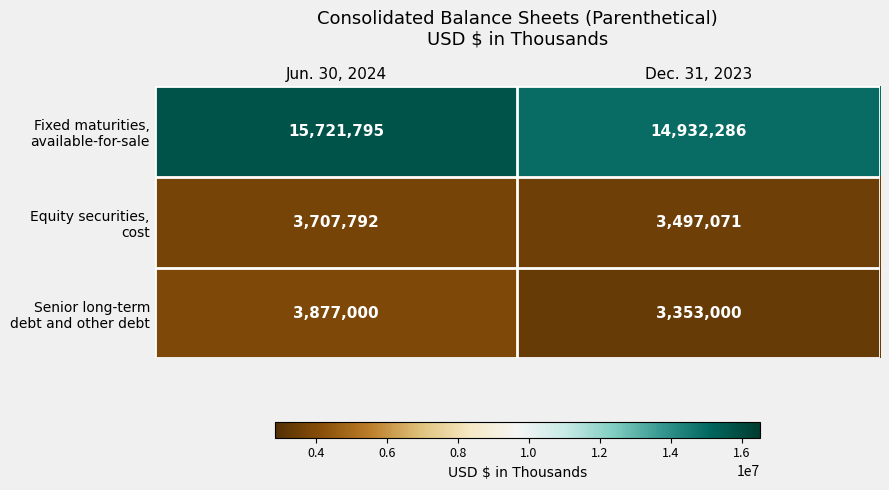

What is the total value across all series at Dec. 31, 2023?

21782357